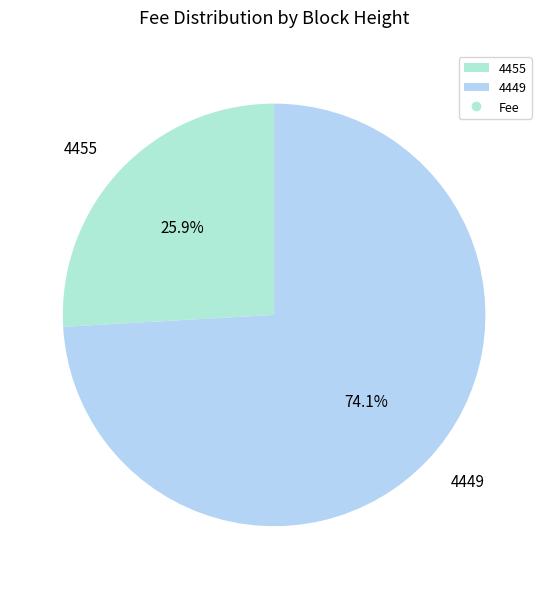

To the nearest percent, what is the combined percentage of 4455 and 4449?

100%